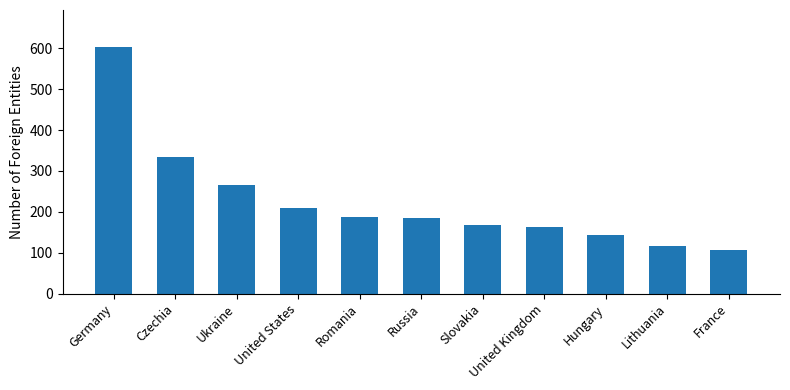

Which has a higher value, Germany or Ukraine?

Germany